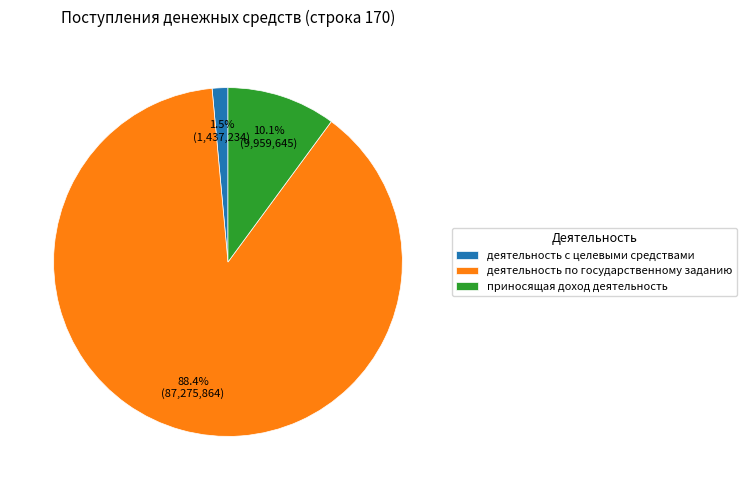

Which slice represents more than half of the pie?

деятельность по государственному заданию